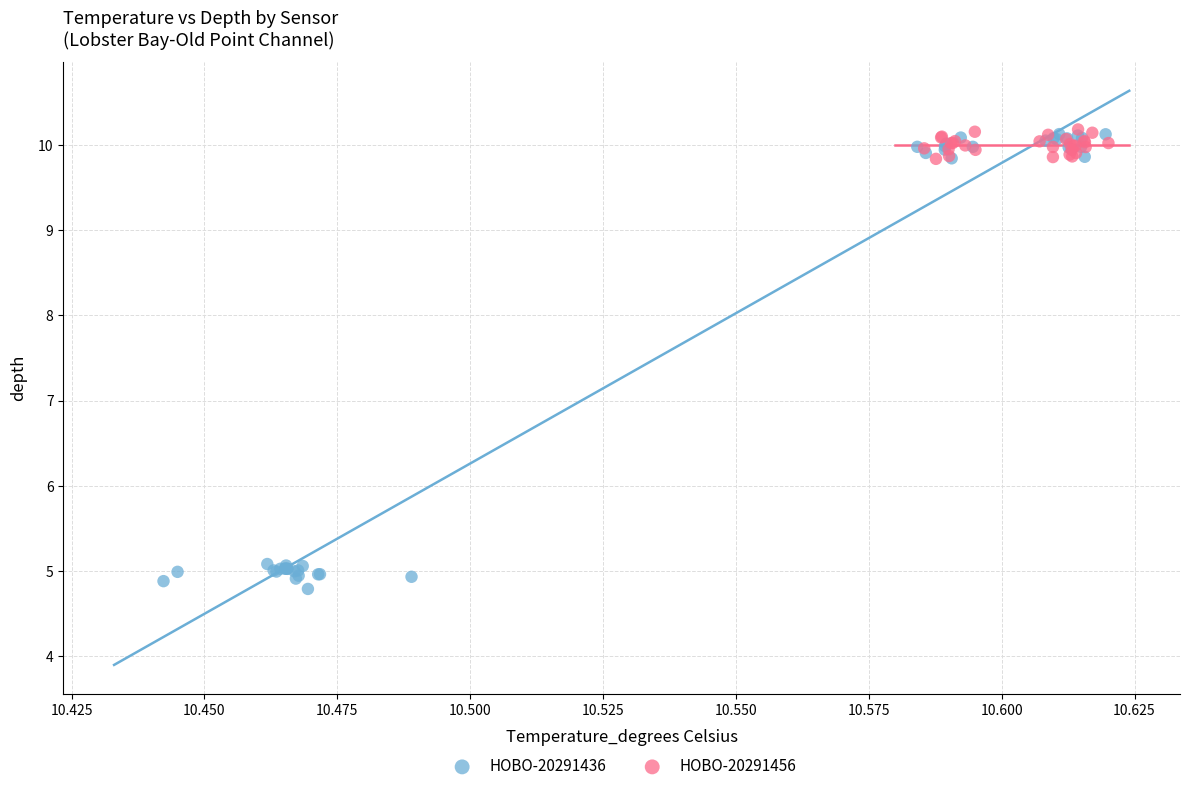

Which series contains the lowest Y value?

HOBO-20291436